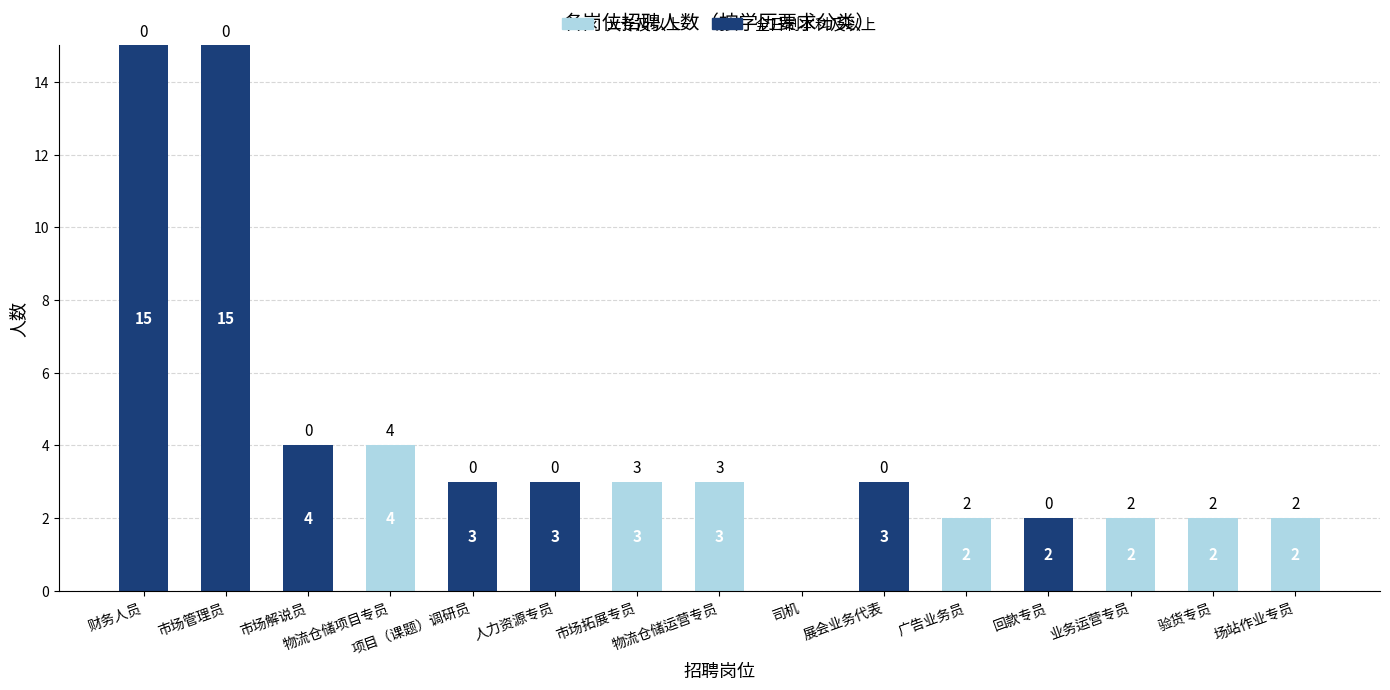

What is the average value of the 全日制本科及以上 series?

3